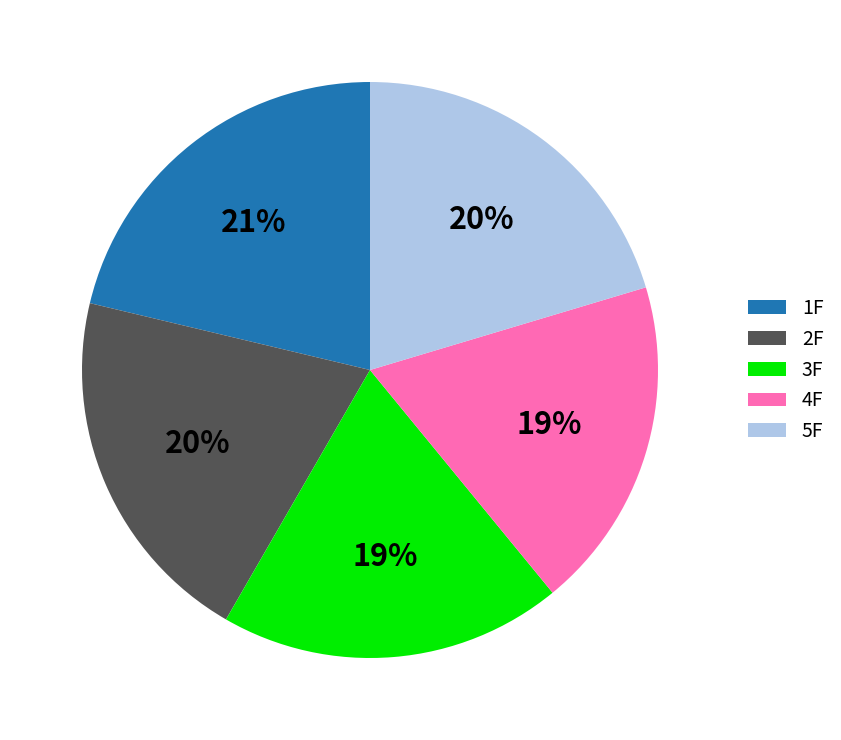

Which category has the biggest portion of the pie?

1F